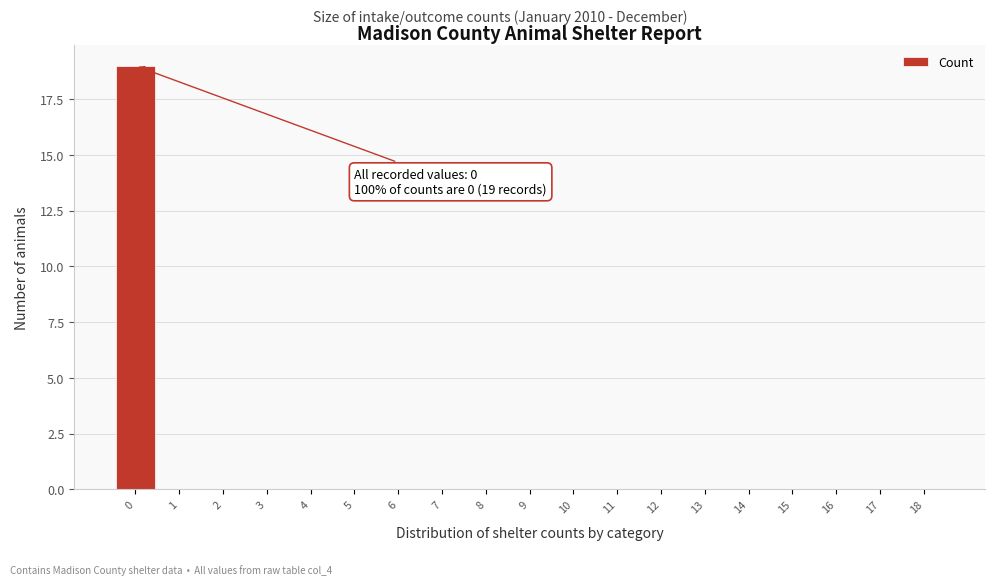

Over which range of the x-axis is the bar tallest?

-0.5 to 0.5